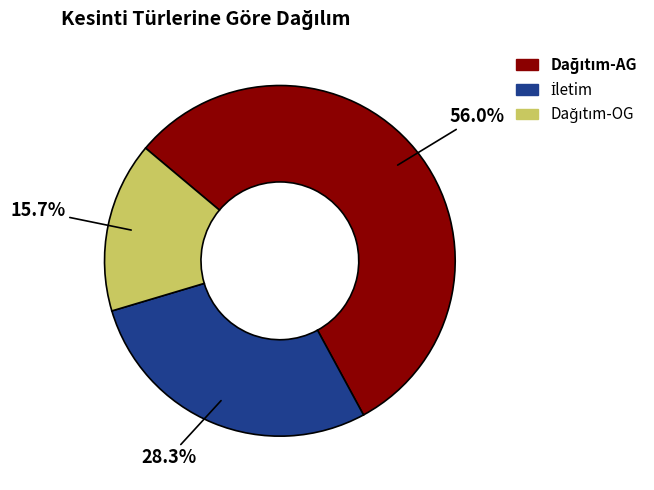

Does any single category account for the majority?

Yes